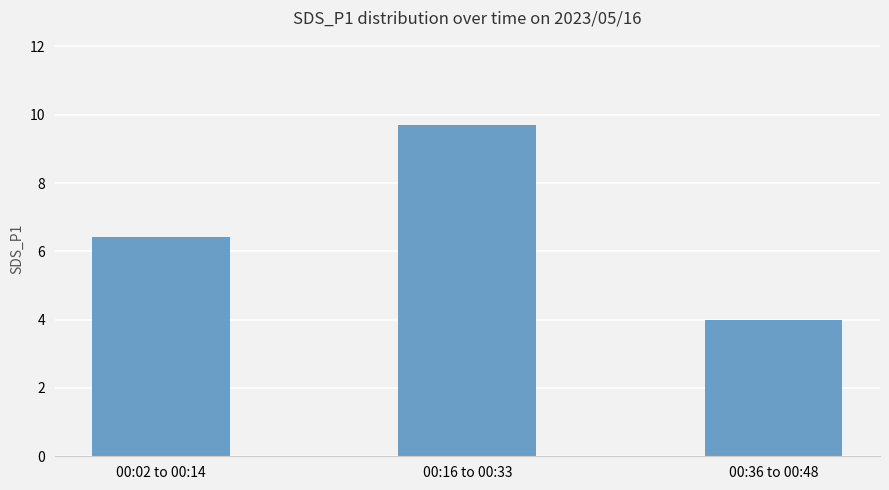

What is the average value?

6.7